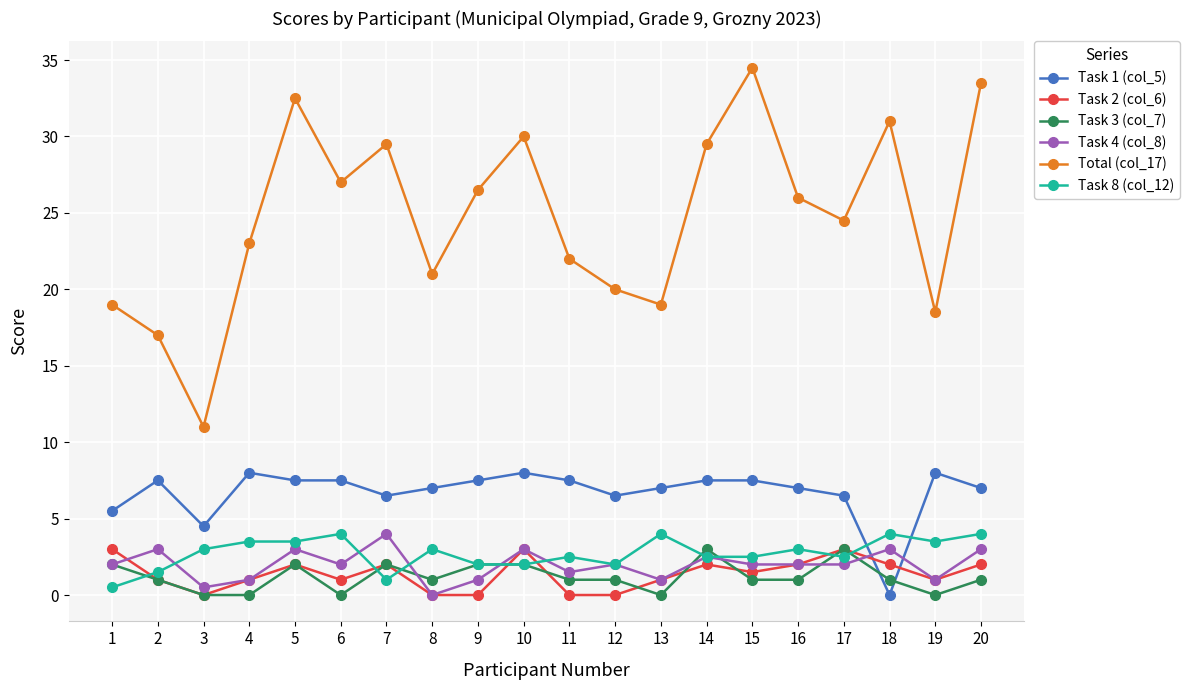

What is the approximate value of Task 4 (col_8) at 1?

2.0